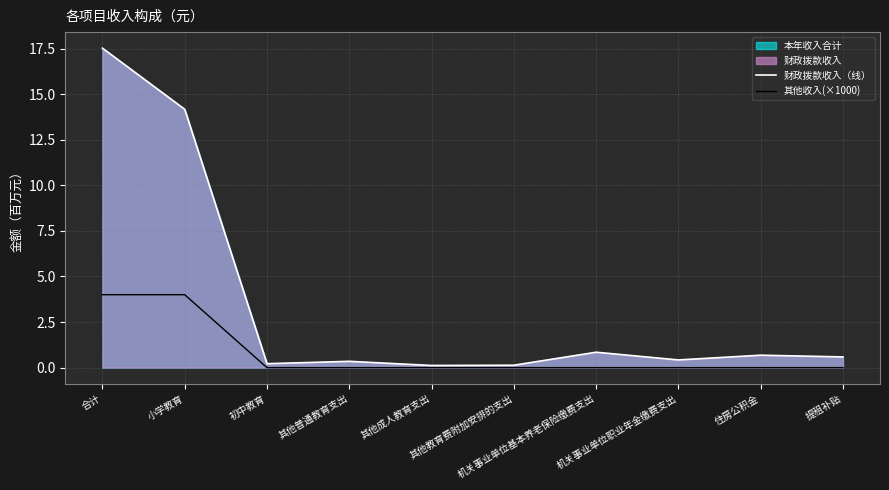

Does the chart have visible grid lines?

Yes